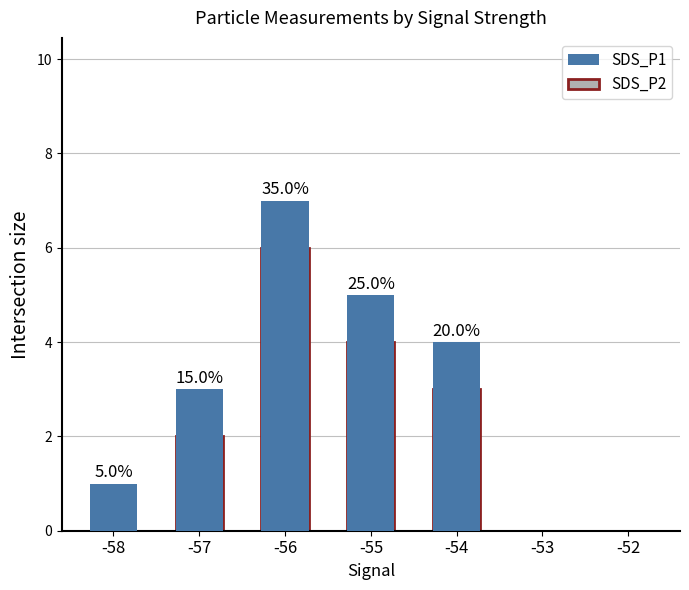

True or false: SDS_P2 has a value of 0 at -53.

True